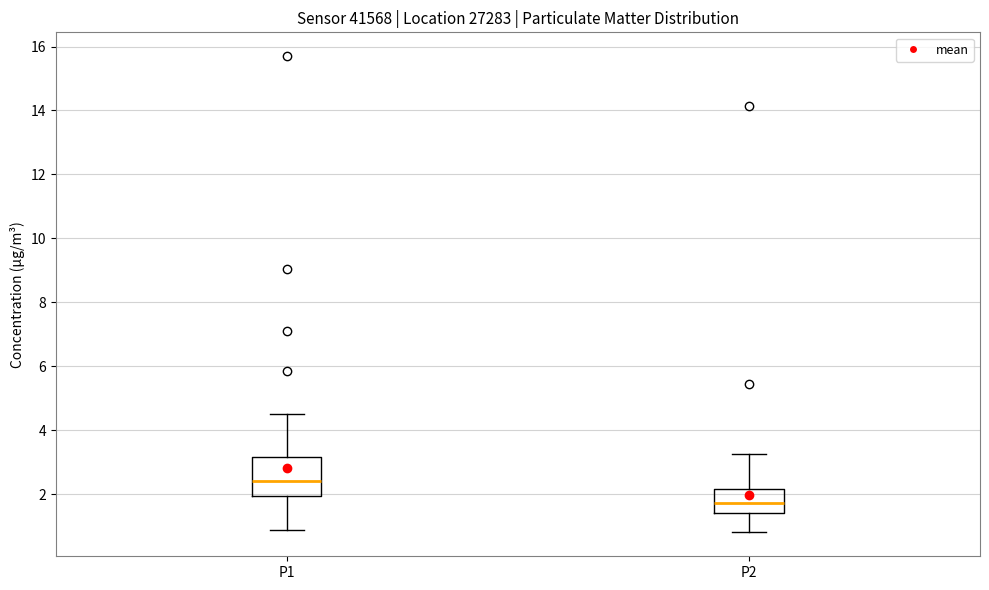

Which box has the lowest median line?

P2